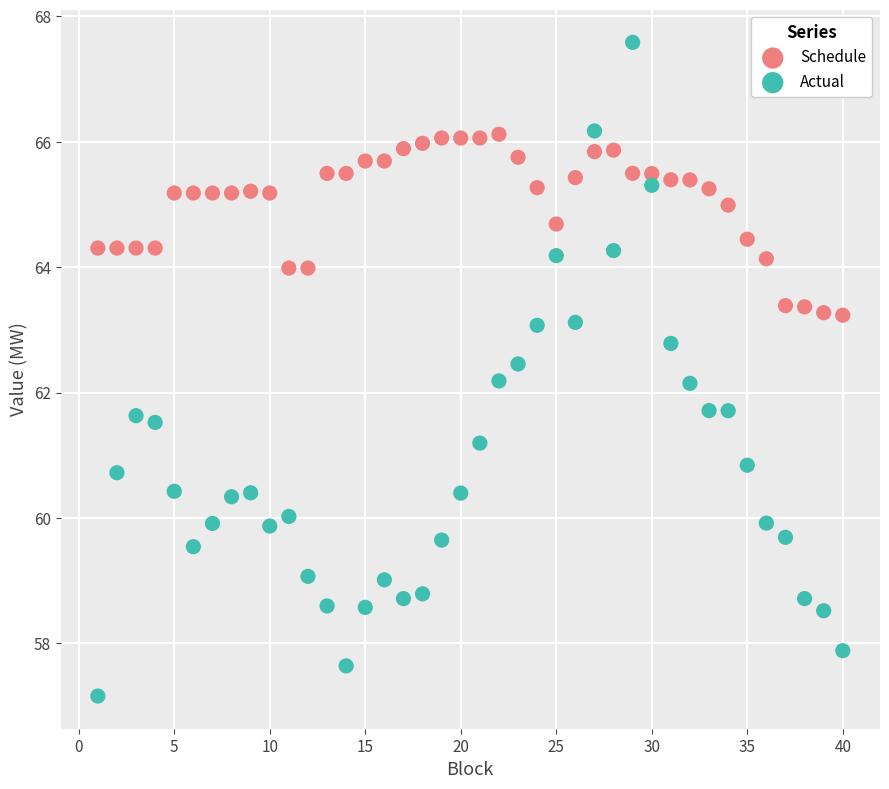

Which series contains the lowest Y value?

Actual